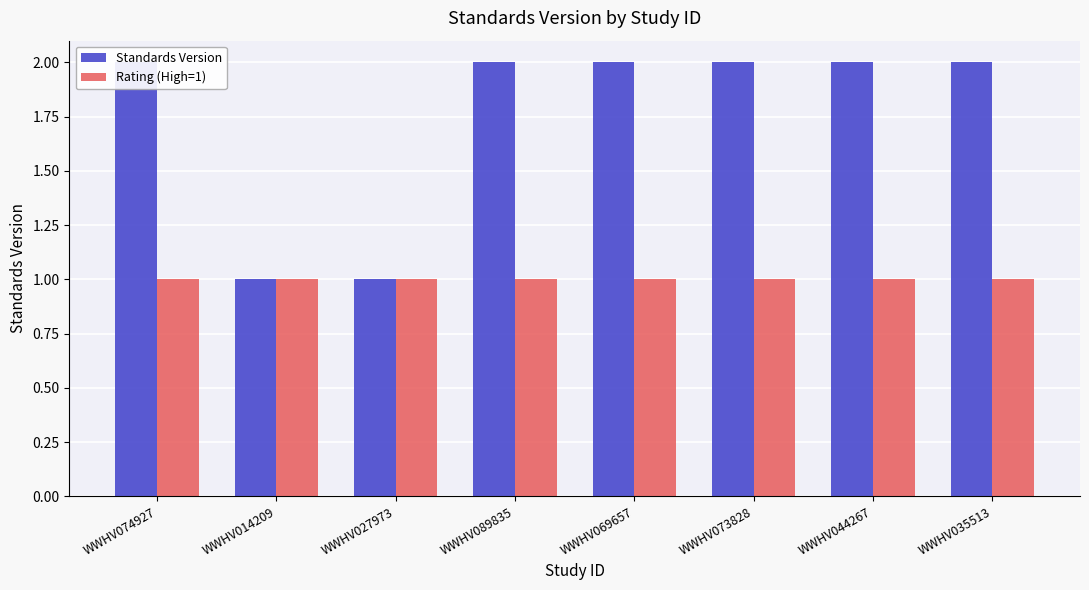

What is the maximum value for Rating (High=1)?

1